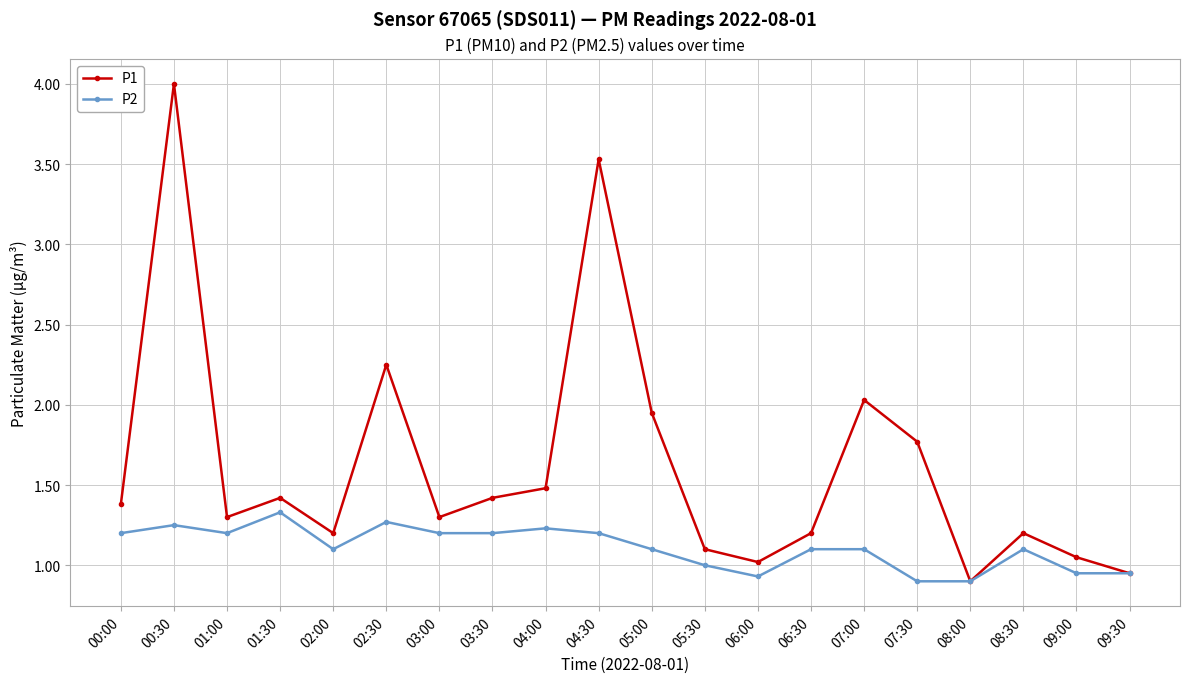

The value of P2 at 01:30 is 1.3. True or false?

True